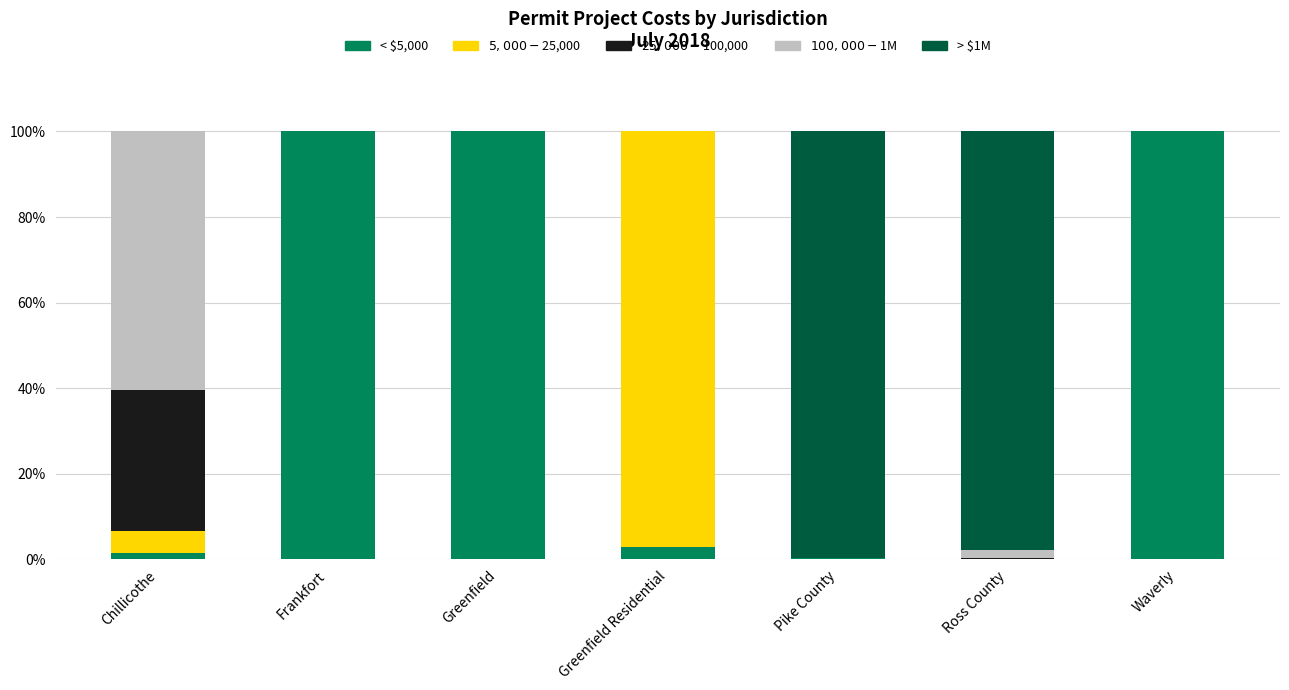

What is the maximum value for < $5,000?

100.0